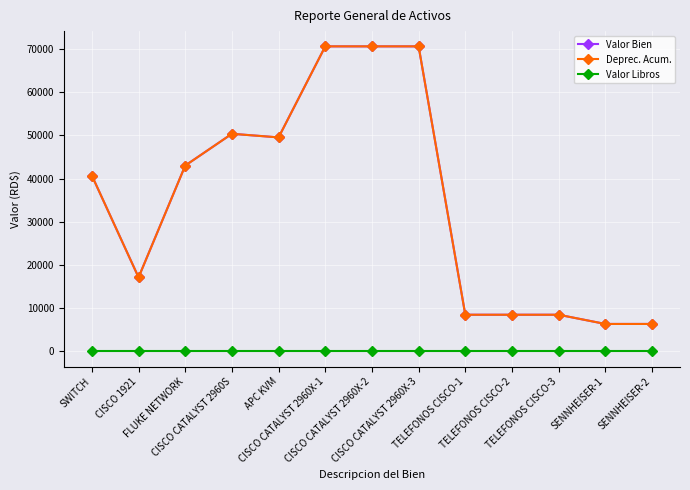

True or false: Valor Bien and Valor Libros intersect in this chart.

False